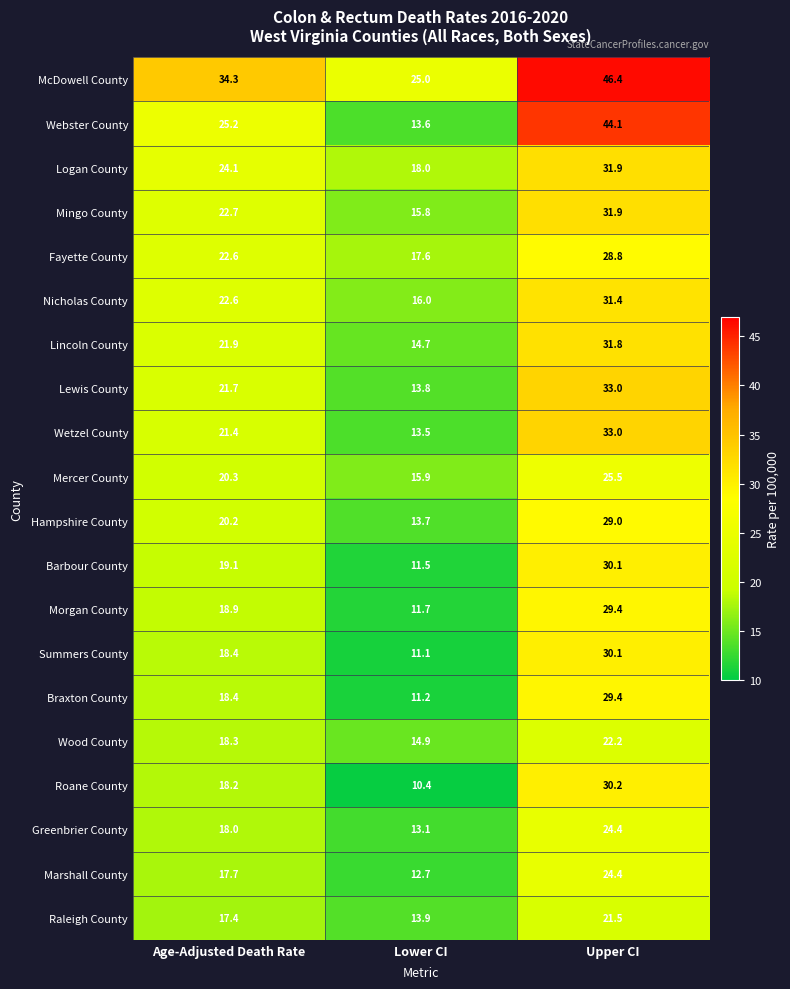

List the labels in order of Lincoln County value, largest first.

Upper CI, Age-Adjusted Death Rate, Lower CI